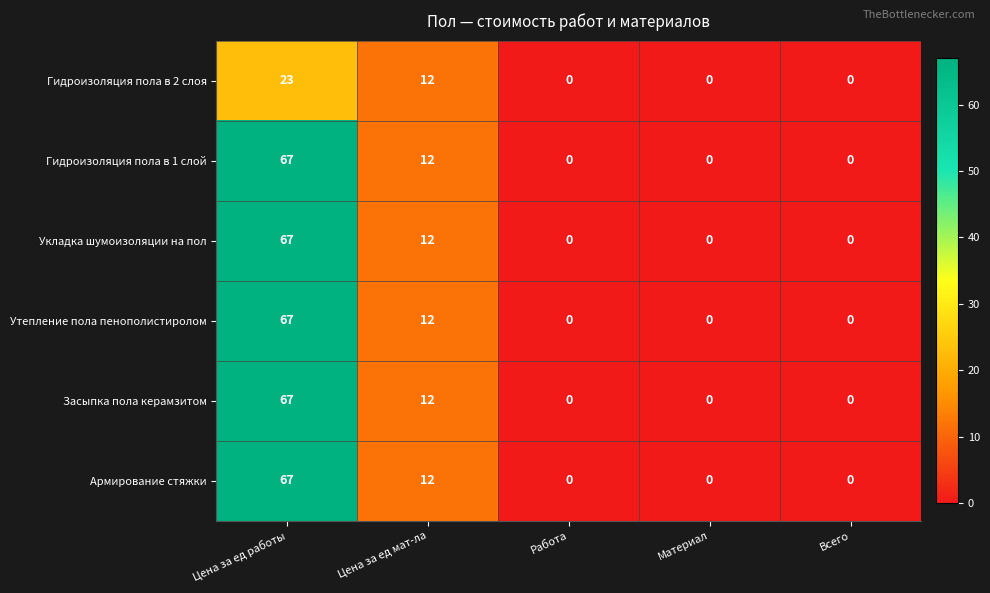

What is the maximum value shown in the chart?

67